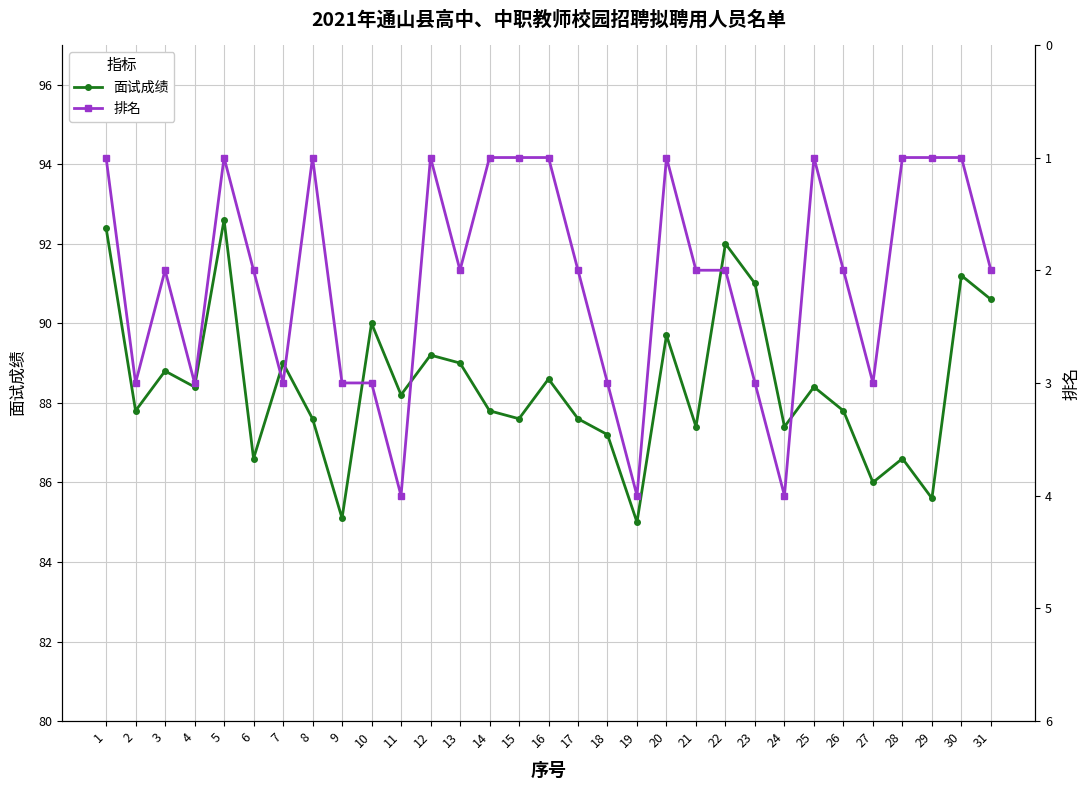

How many values in the 面试成绩 series are below 88?

15